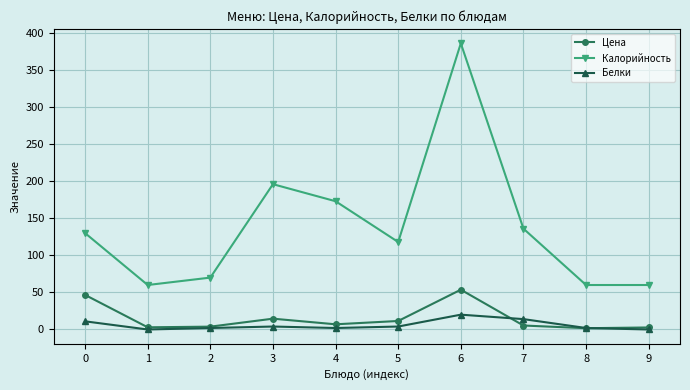

What is the average value of the Цена series?

15.0